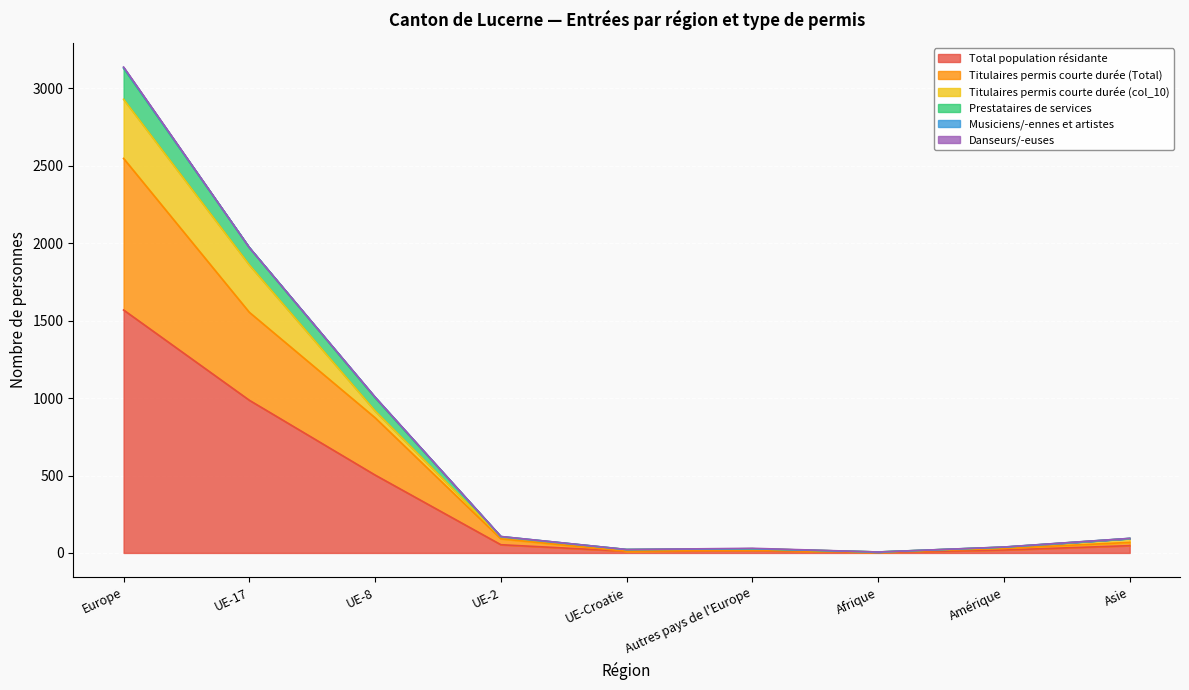

What is the lowest value of the Prestataires de services series?

6